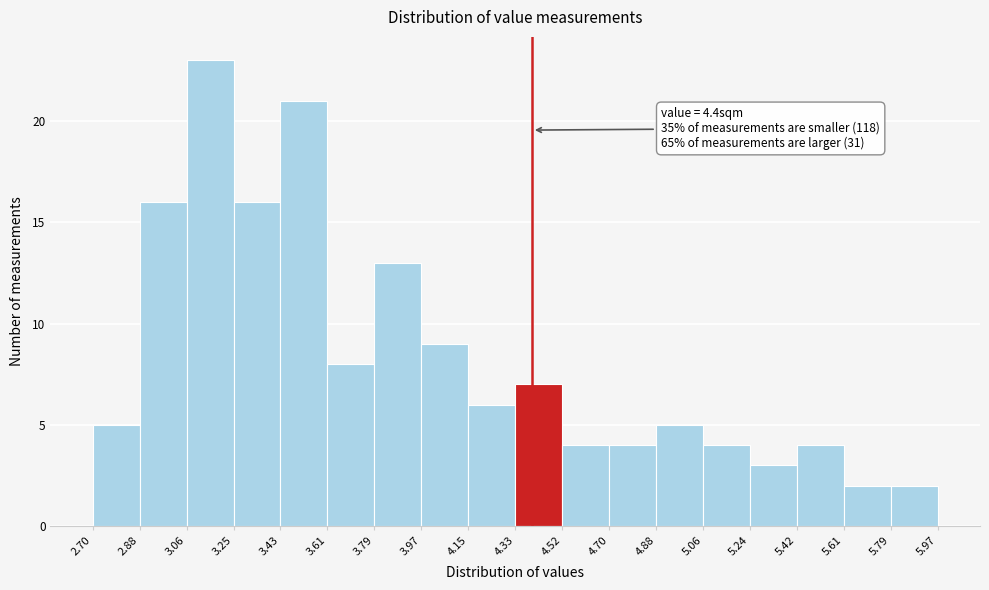

Which range on the x-axis has the tallest bar?

3.06 to 3.25